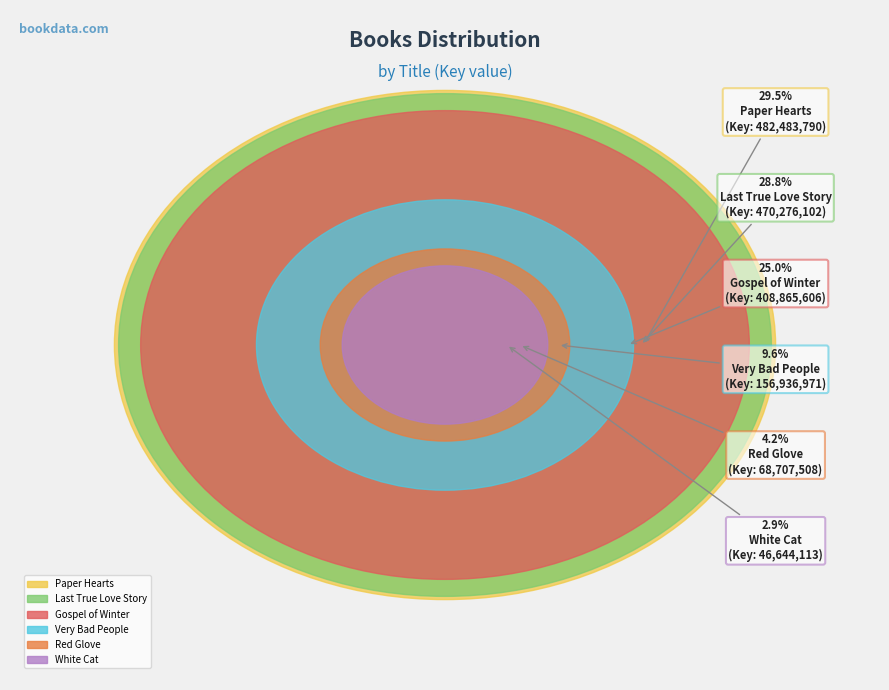

How many slices are in this pie chart?

6